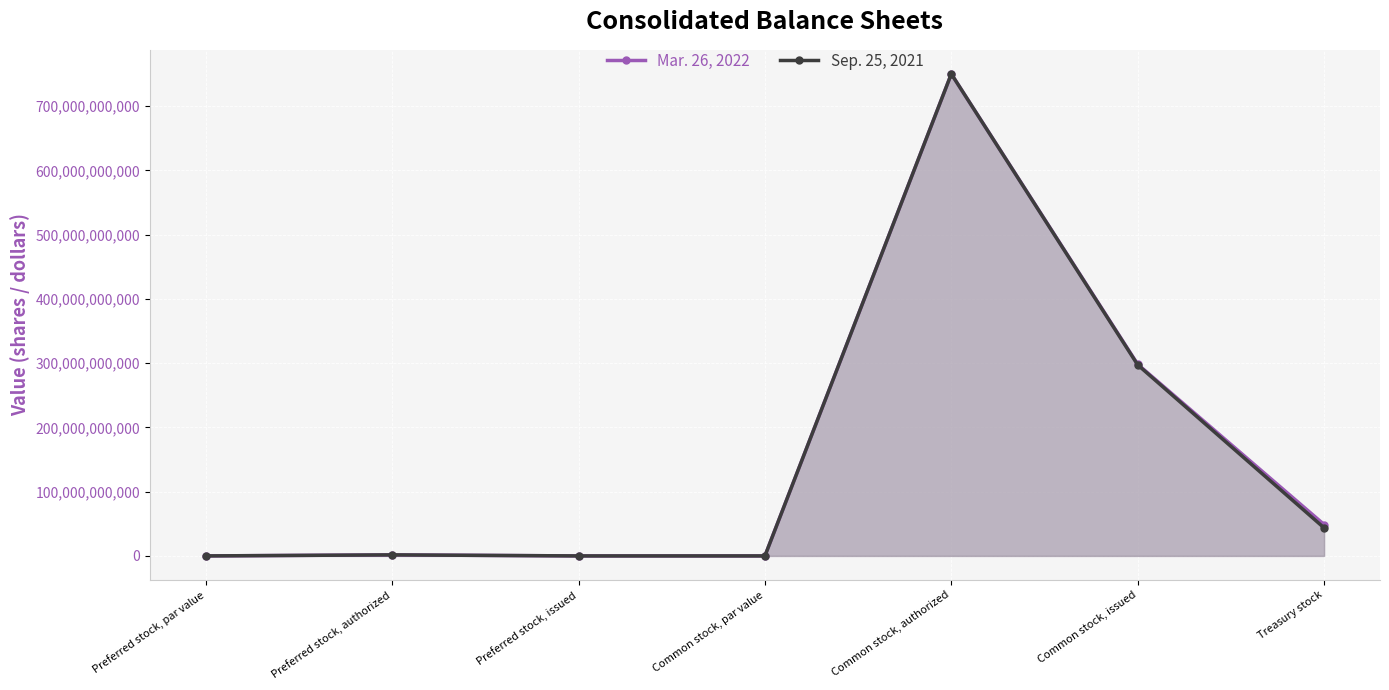

At which category does the chart reach its minimum across all series?

Preferred stock, issued